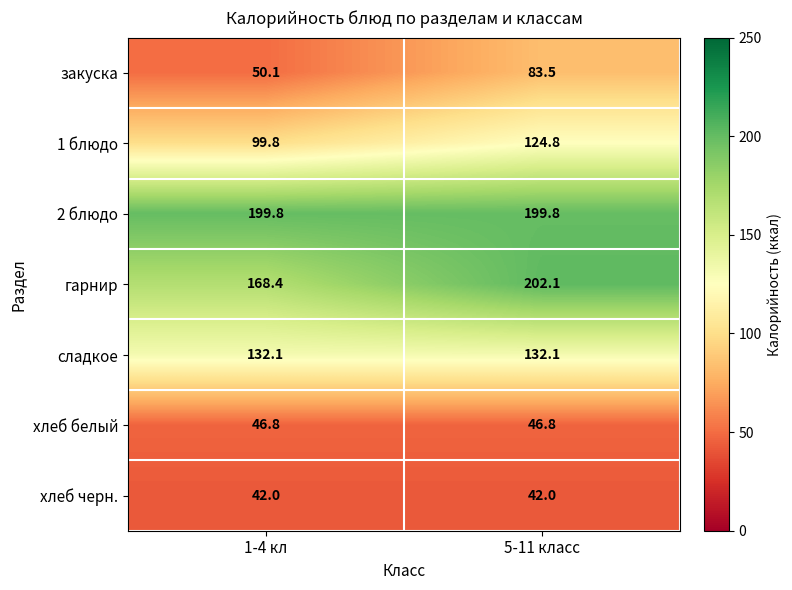

Which category has the lowest value in the 1 блюдо series?

1-4 кл